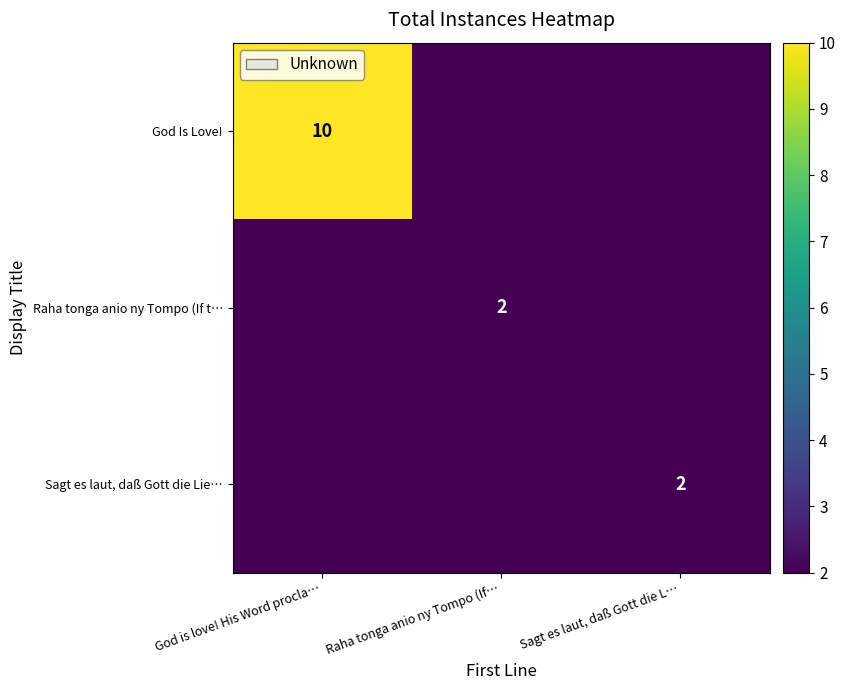

Is it true that God Is Love! equals 10 at God is love! His Word procla…?

True